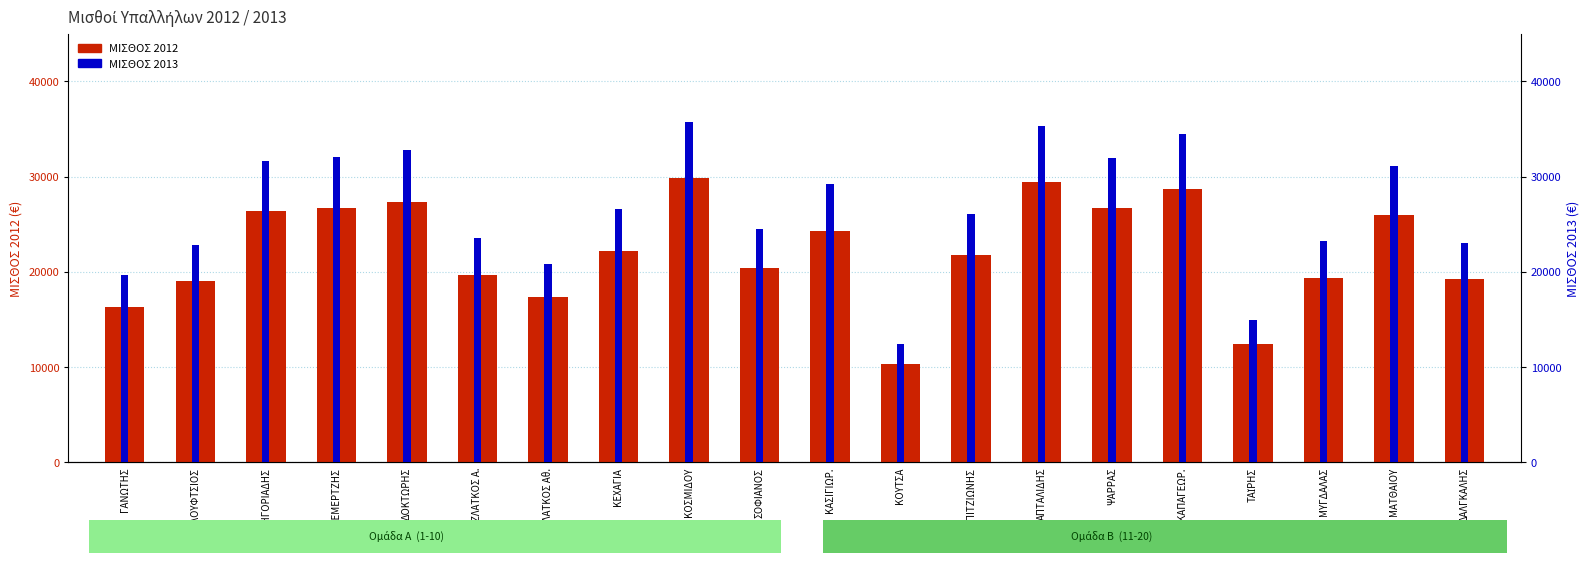

What is the average value of the ΜΙΣΘΟΣ 2012 series?

22164